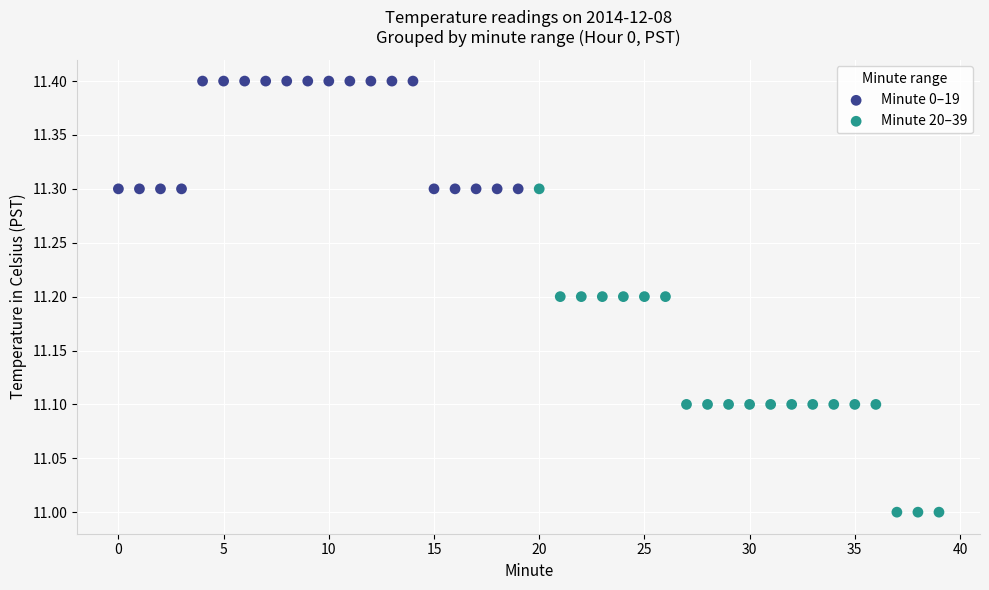

Which series reaches the minimum Y coordinate?

Minute 20–39